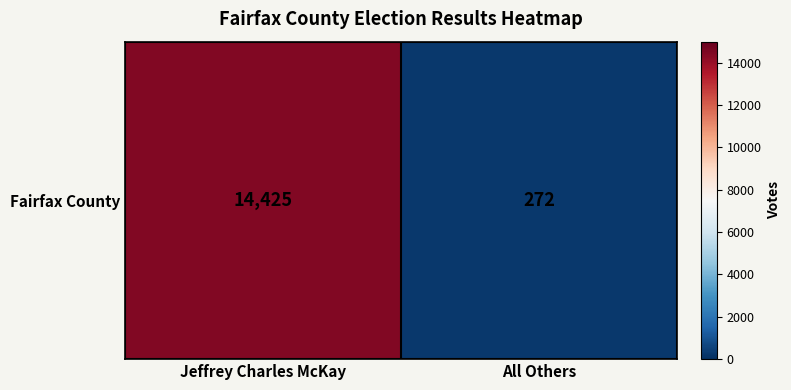

Between All Others and Jeffrey Charles McKay, which is larger?

Jeffrey Charles McKay